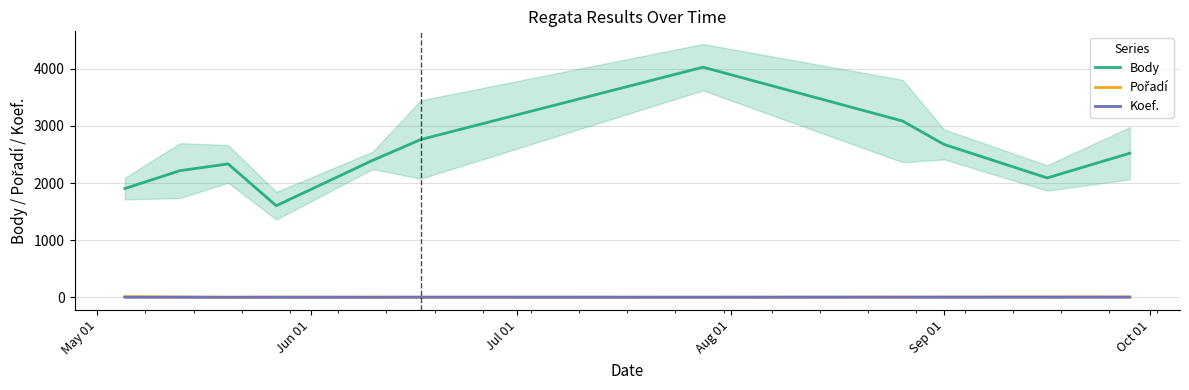

True or false: Koef. and Body cross at least once.

False